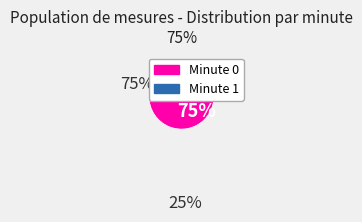

How many slices are in this pie chart?

2